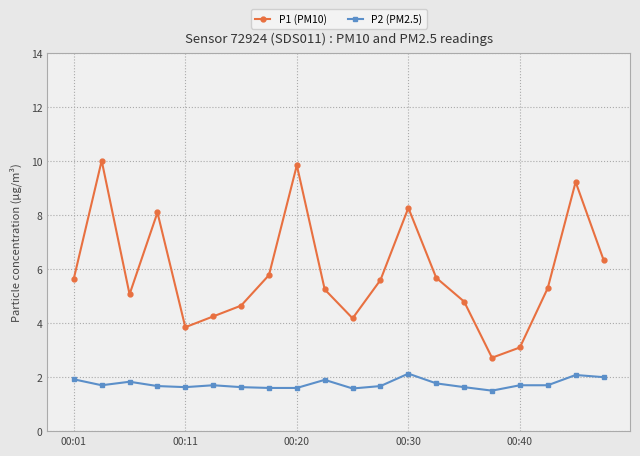

True or false: P1 (PM10) and P2 (PM2.5) cross at least once.

False